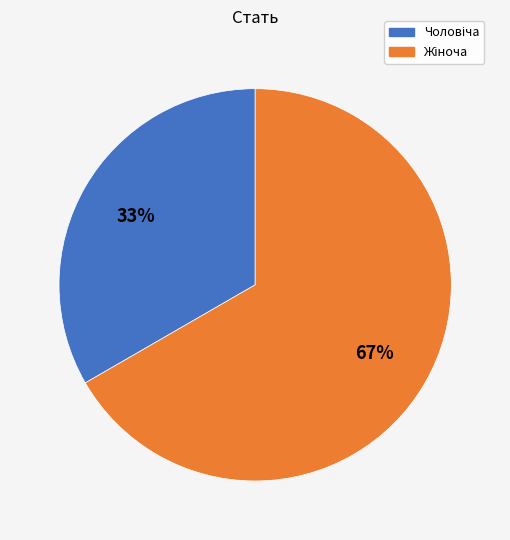

Does any single category account for the majority?

Yes